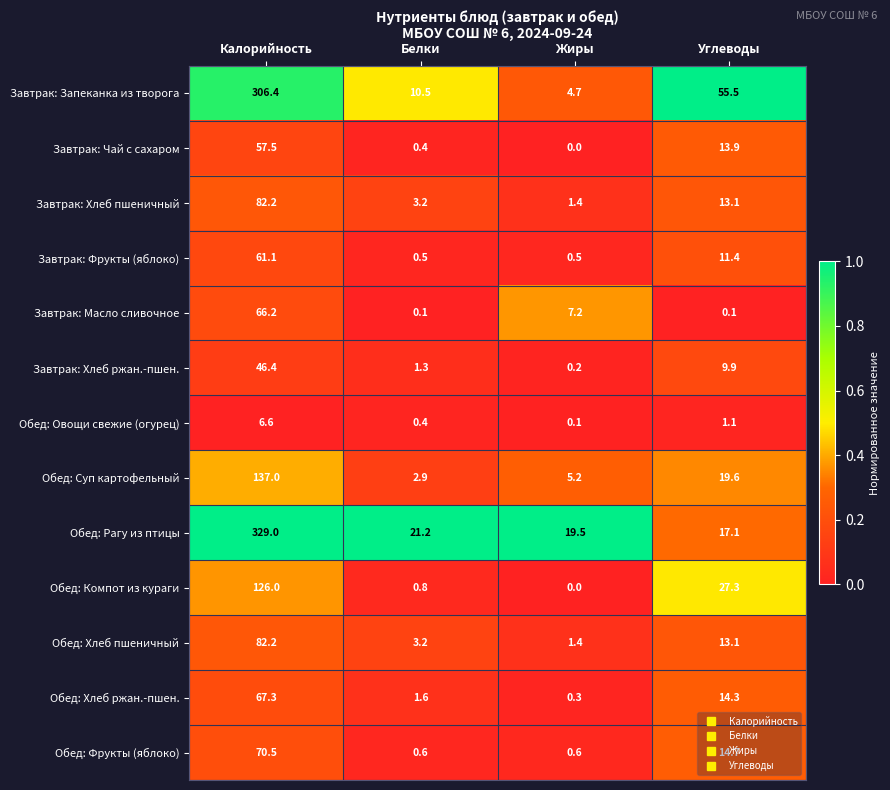

The value of Обед: Хлеб ржан.-пшен. at Белки is 2.3. True or false?

False